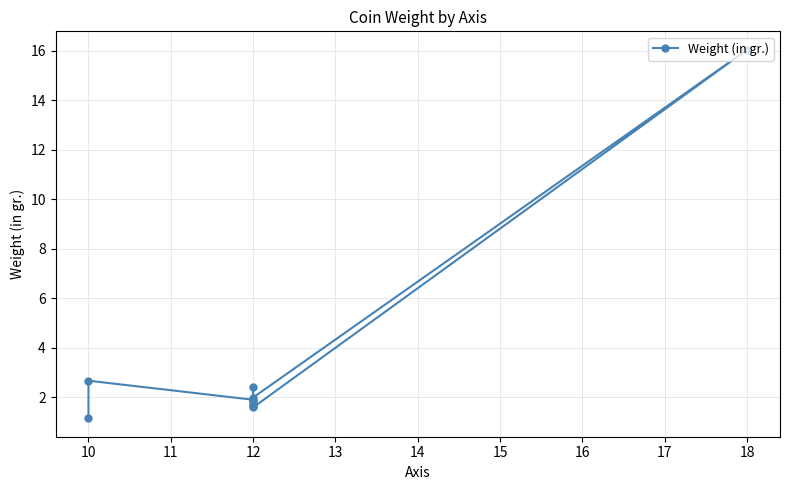

What is the maximum value shown in the chart?

16.0